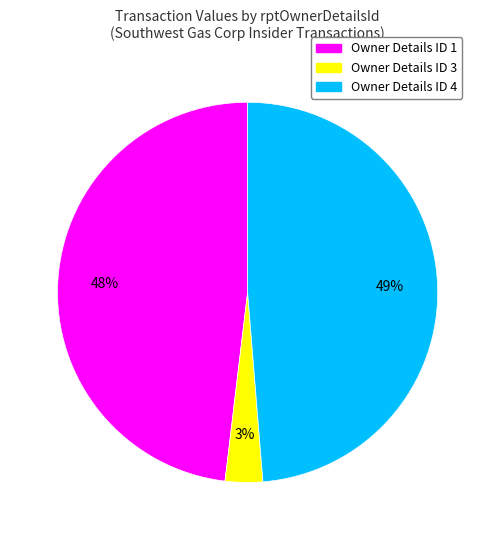

Rank the categories by value from highest to lowest.

Owner Details ID 4, Owner Details ID 1, Owner Details ID 3